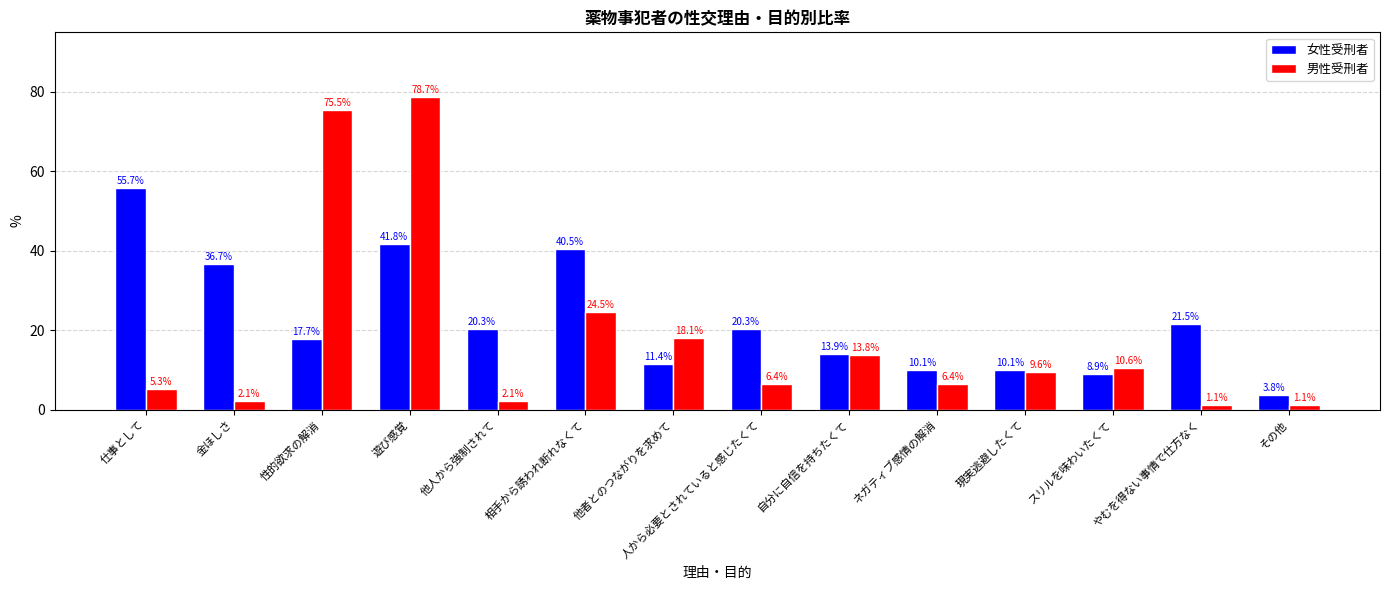

At which label does 男性受刑者 first exceed 9?

性的欲求の解消